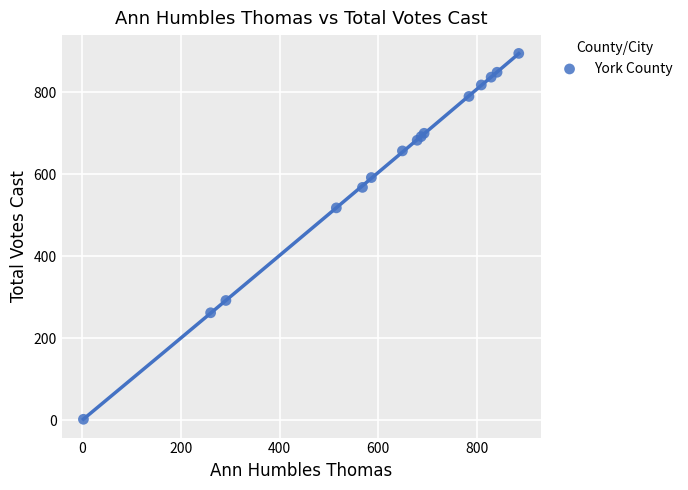

What Y value in the scatter plot is closest to 448?

518